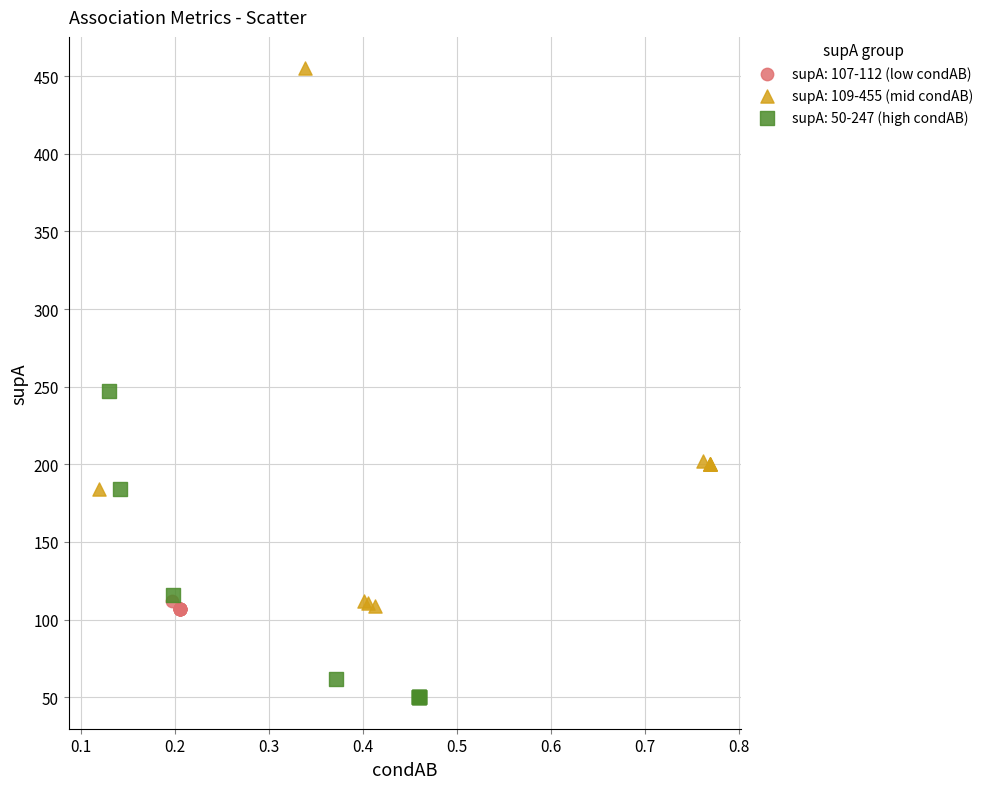

Which series contains the lowest Y value?

supA: 50-247 (high condAB)